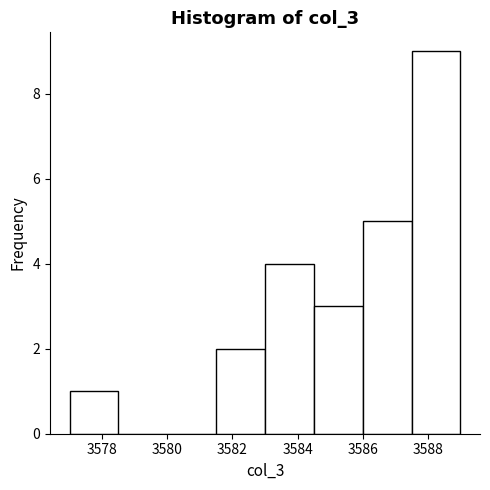

Reading left to right, list every bar in this chart as the range it spans on the x-axis followed by its height. Neither the bar edges nor the heights are printed on the chart, so give them approximately, as read against the axes.

3577.0 to 3578.5: 1
3578.5 to 3580.0: 0
3580.0 to 3581.5: 0
3581.5 to 3583.0: 2
3583.0 to 3584.5: 4
3584.5 to 3586.0: 3
3586.0 to 3587.5: 5
3587.5 to 3589.0: 9